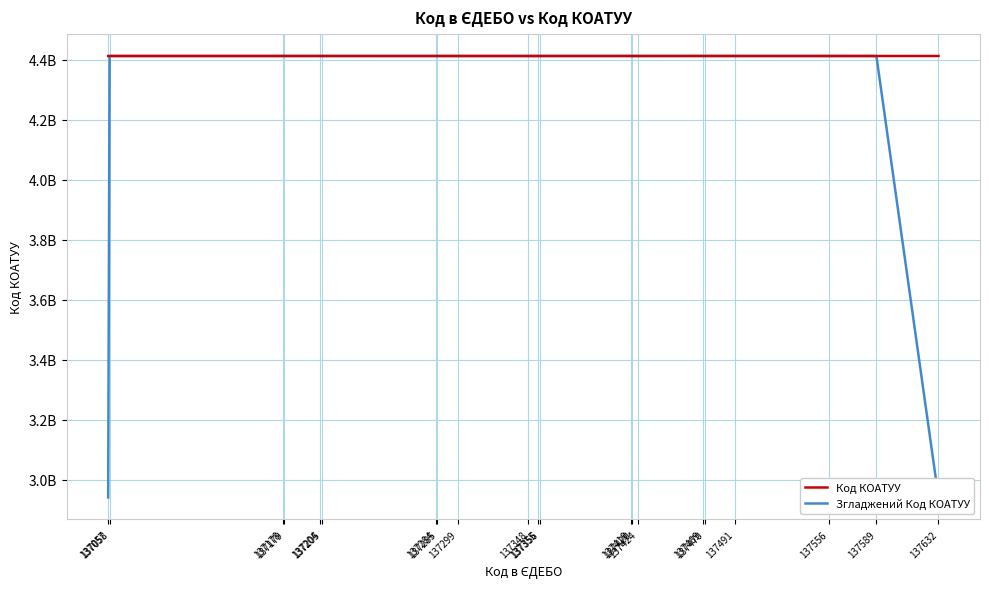

Count the number of categories in the chart.

21